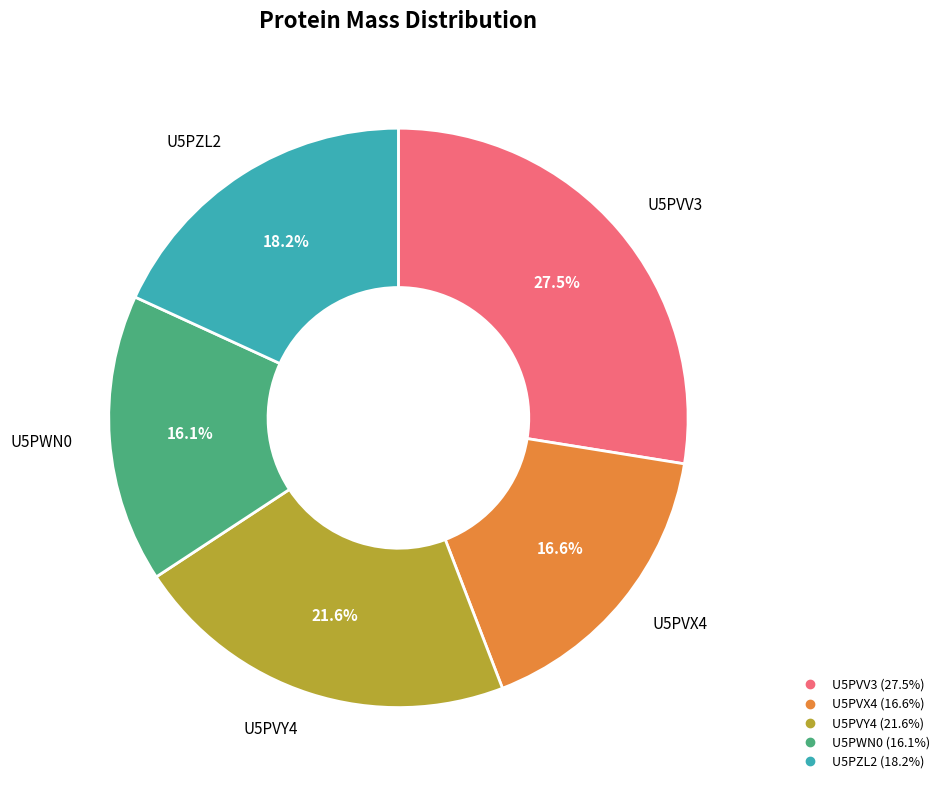

To the nearest percent, what is the difference between the largest and smallest slice percentages?

11%